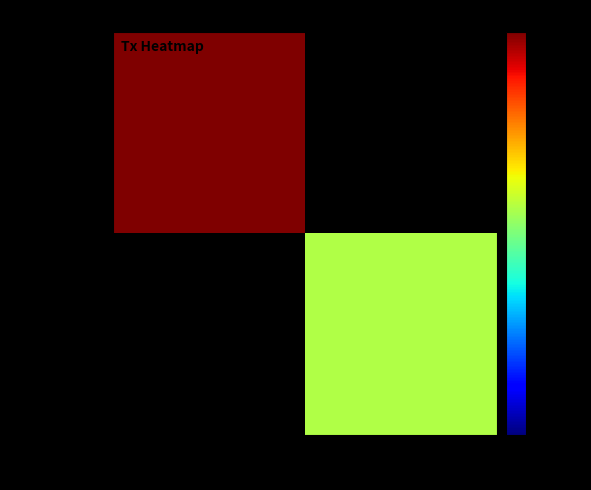

Which has a higher value, -1 or 1?

1